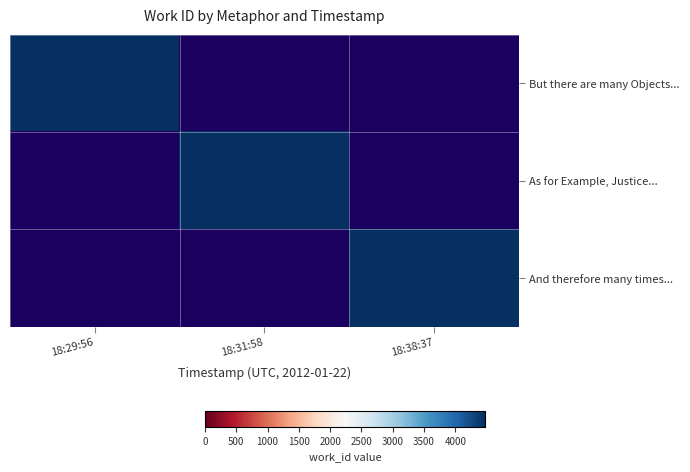

Where is As for Example, Justice... nearest to the value 0?

18:29:56